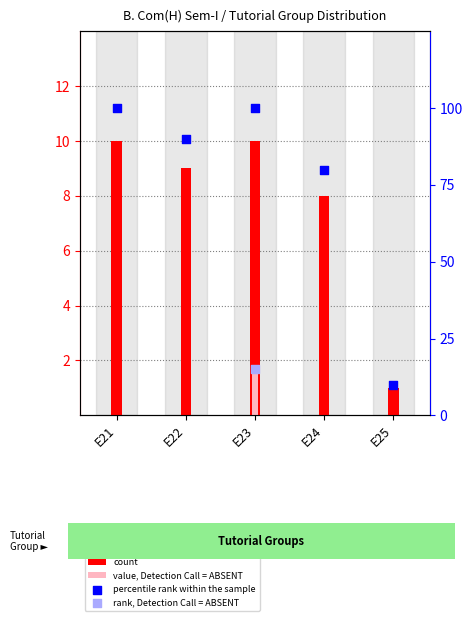

At how many categories does at least one series exceed 92?

2